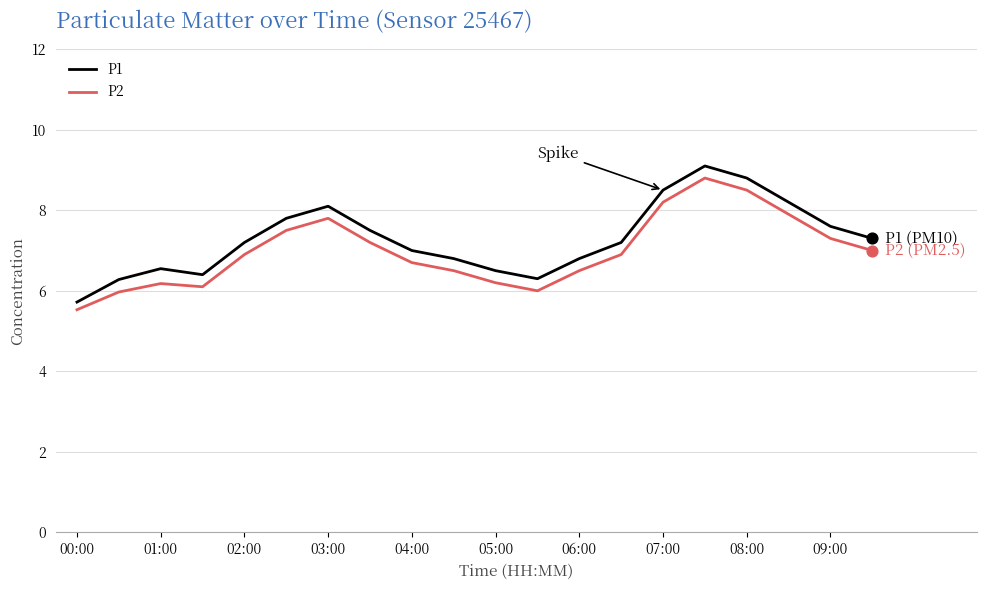

What are all the series names shown in the legend?

P1, P2